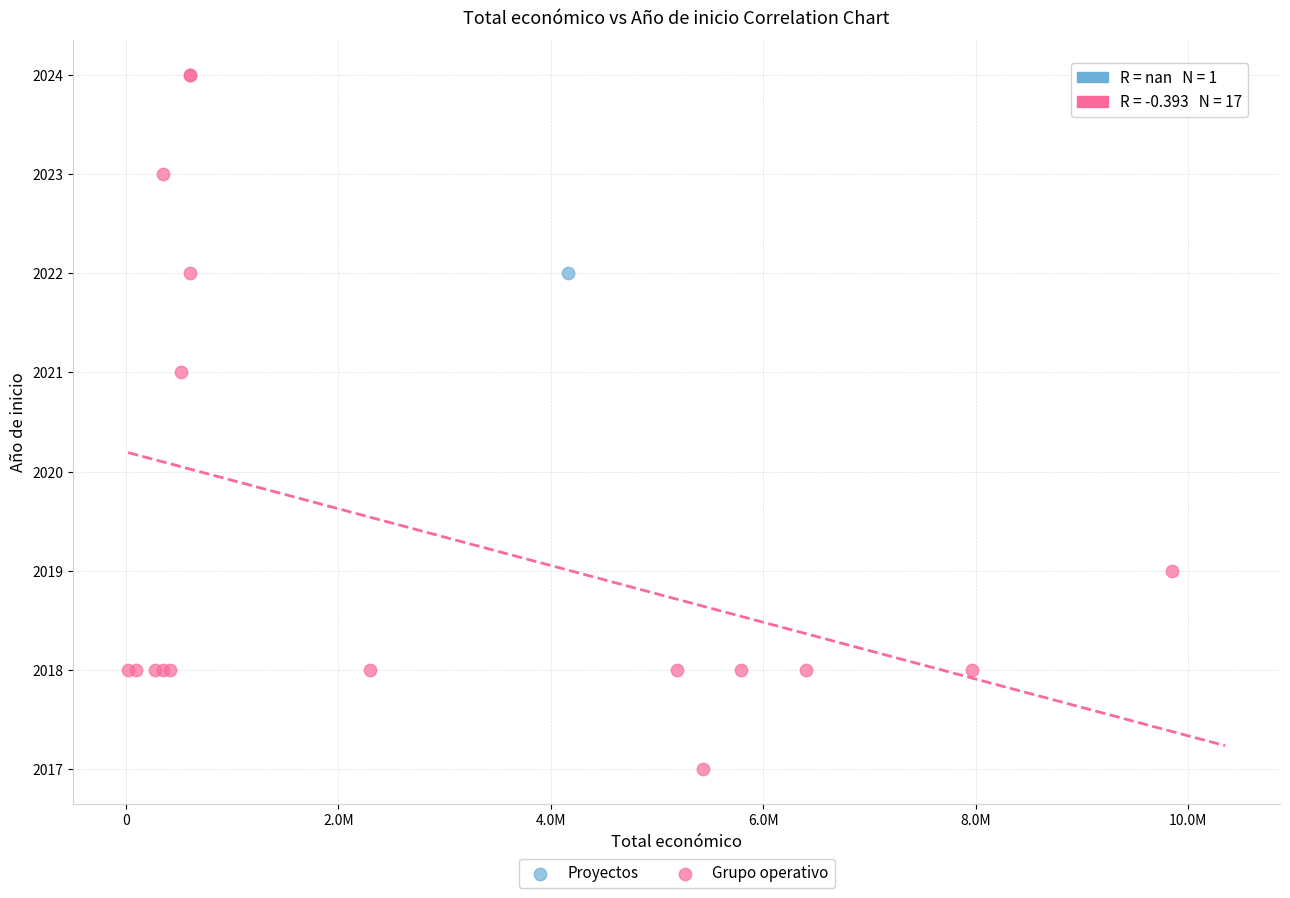

What are all the series names shown in the legend?

Proyectos, Grupo operativo